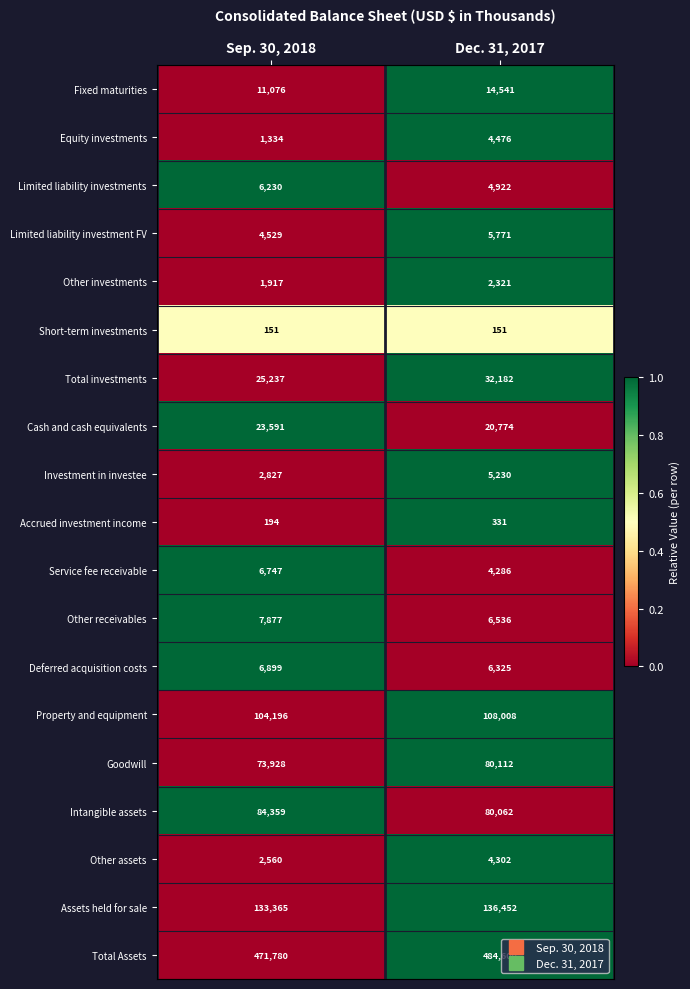

Rank the series by their maximum value, from lowest to highest.

Short-term investments, Accrued investment income, Other investments, Other assets, Equity investments, Investment in investee, Limited liability investment FV, Limited liability investments, Service fee receivable, Deferred acquisition costs, Other receivables, Fixed maturities, Cash and cash equivalents, Total investments, Goodwill, Intangible assets, Property and equipment, Assets held for sale, Total Assets